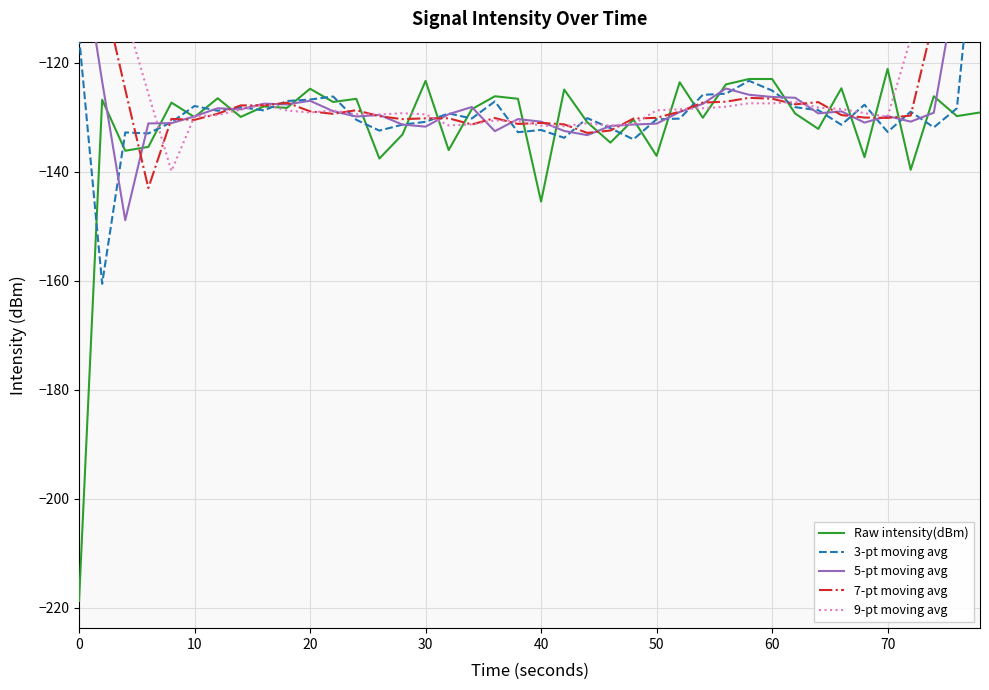

Count the number of data series in this chart.

5